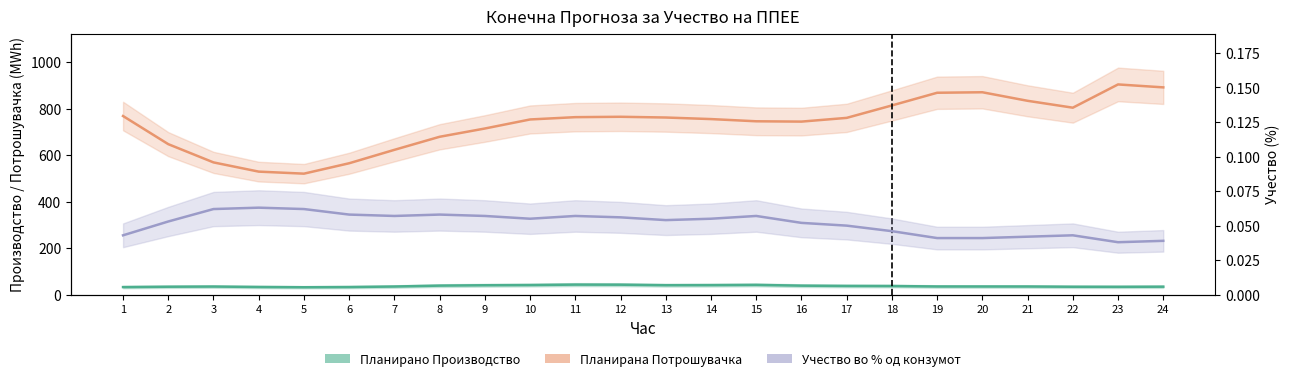

The Планирана Потрошувачка series shows 1236.2 at 18. True or false?

False